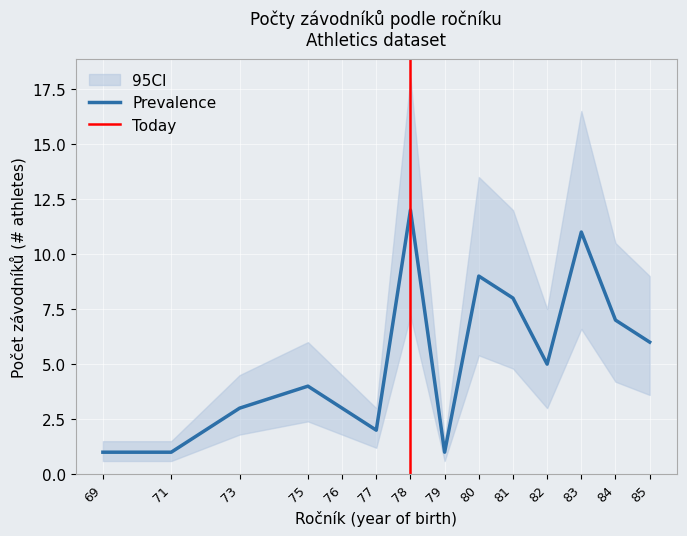

The Prevalence series shows 4 at 75. True or false?

True